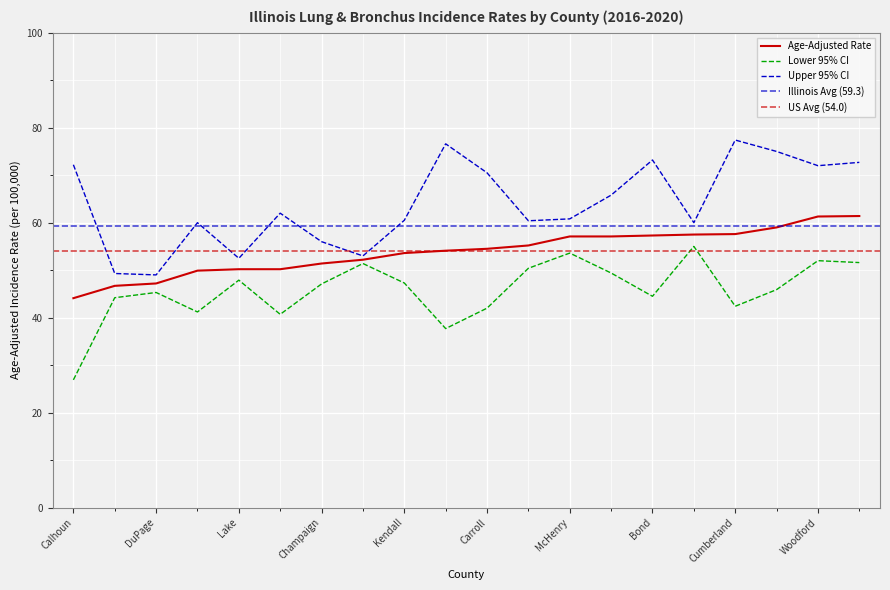

At which category does the chart reach its minimum across all series?

Calhoun